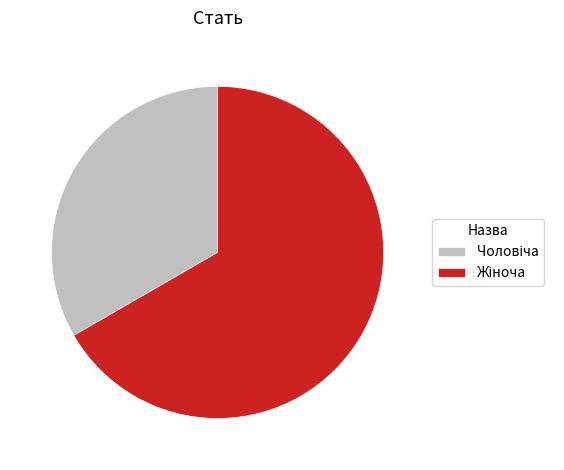

Does any single category account for the majority?

Yes